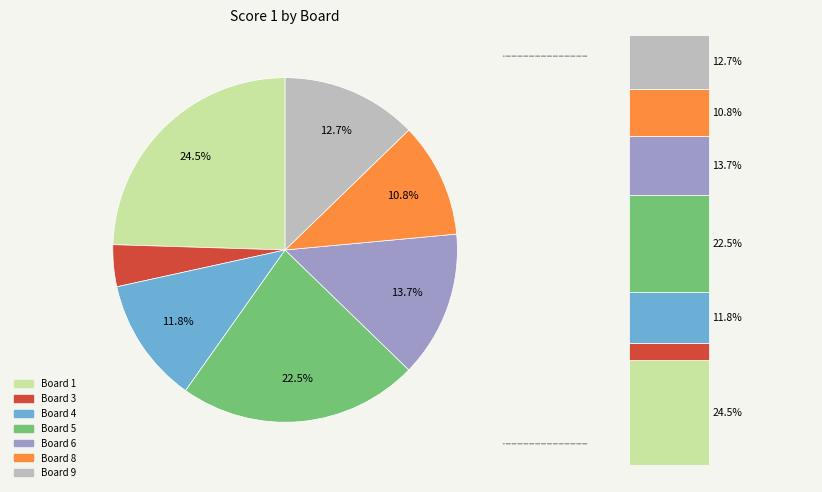

Which slice is the smallest?

Board 3